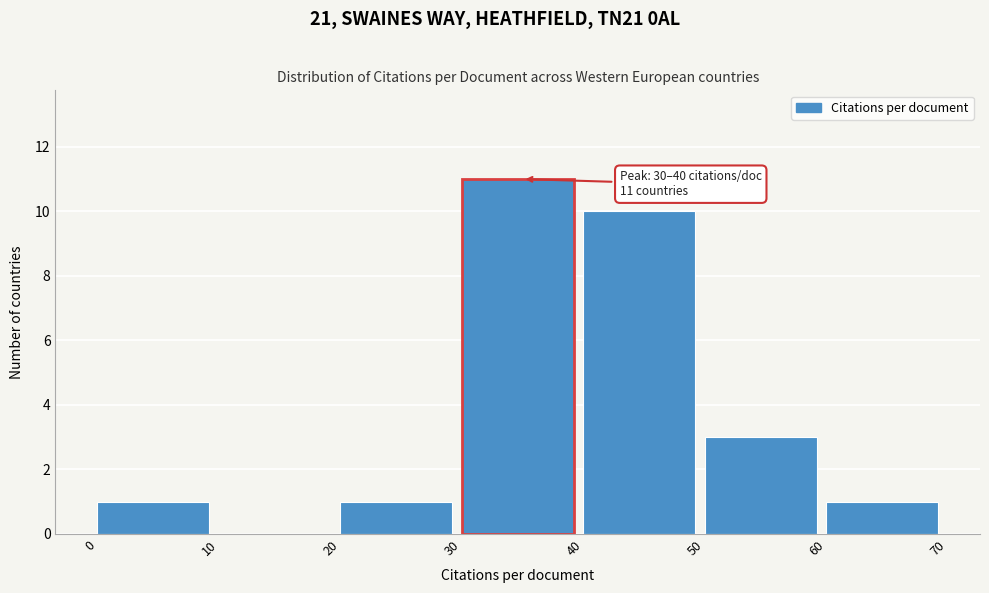

Which range on the x-axis has the tallest bar?

30 to 40